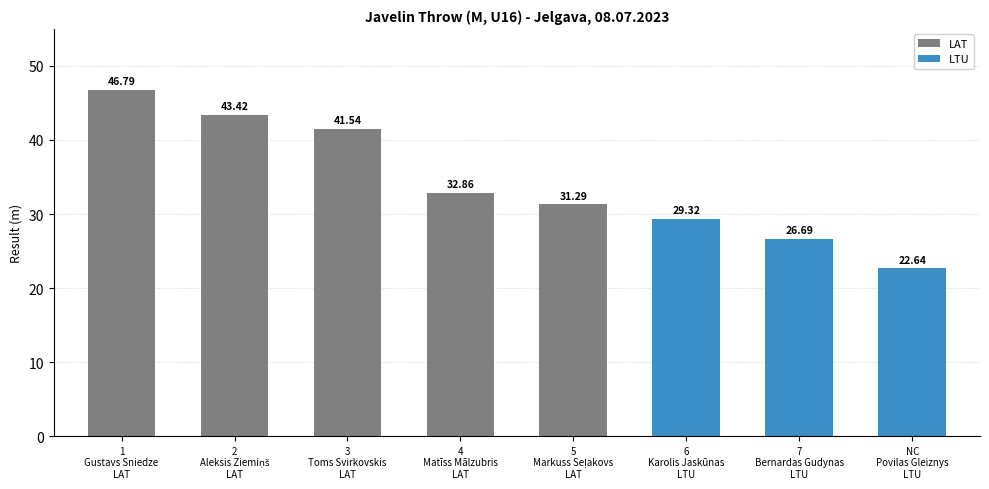

What is the difference between the second highest and second lowest values?

16.7